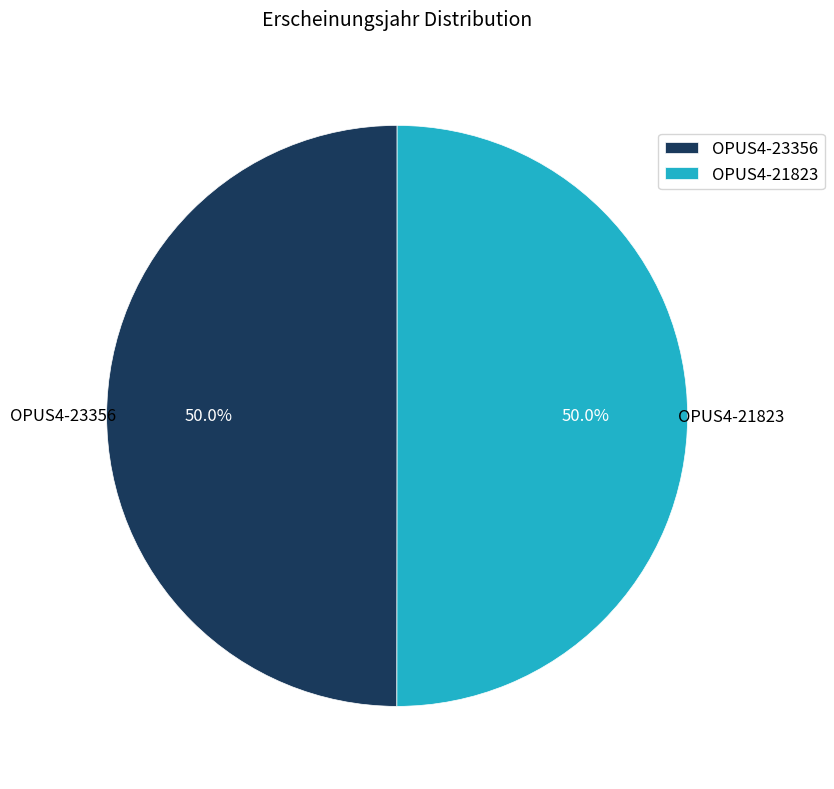

How many segments does this pie chart have?

2